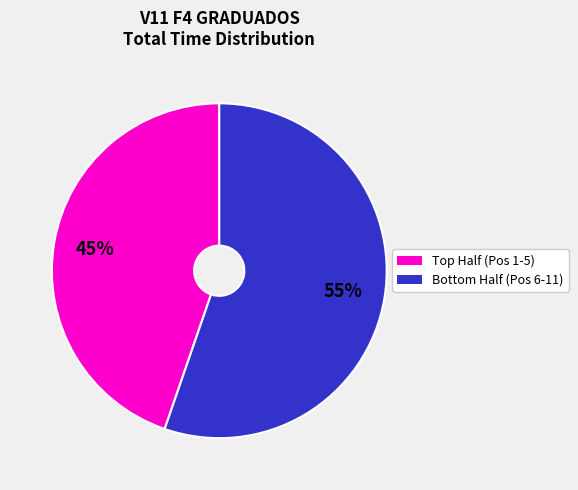

Is there any slice that represents more than half of the pie?

Yes